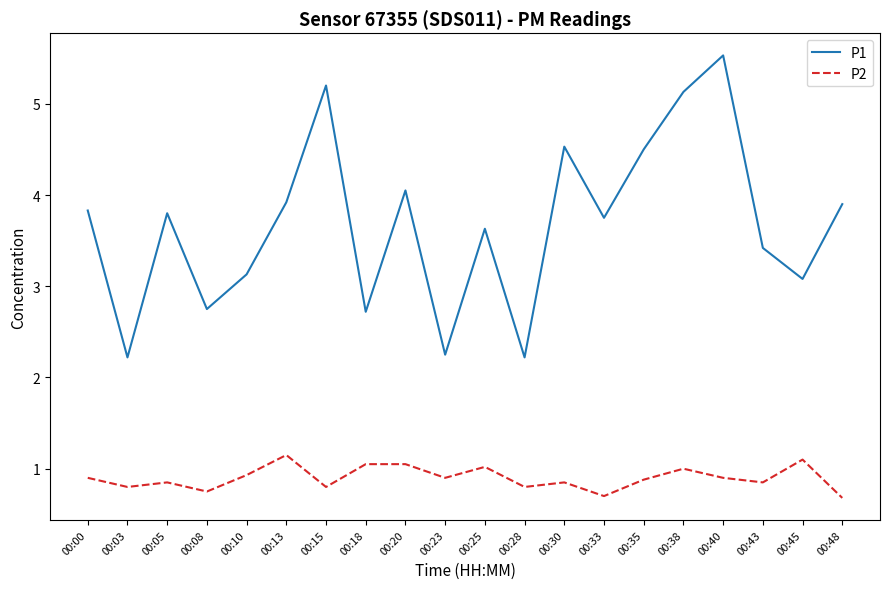

What are all the series names shown in the legend?

P1, P2